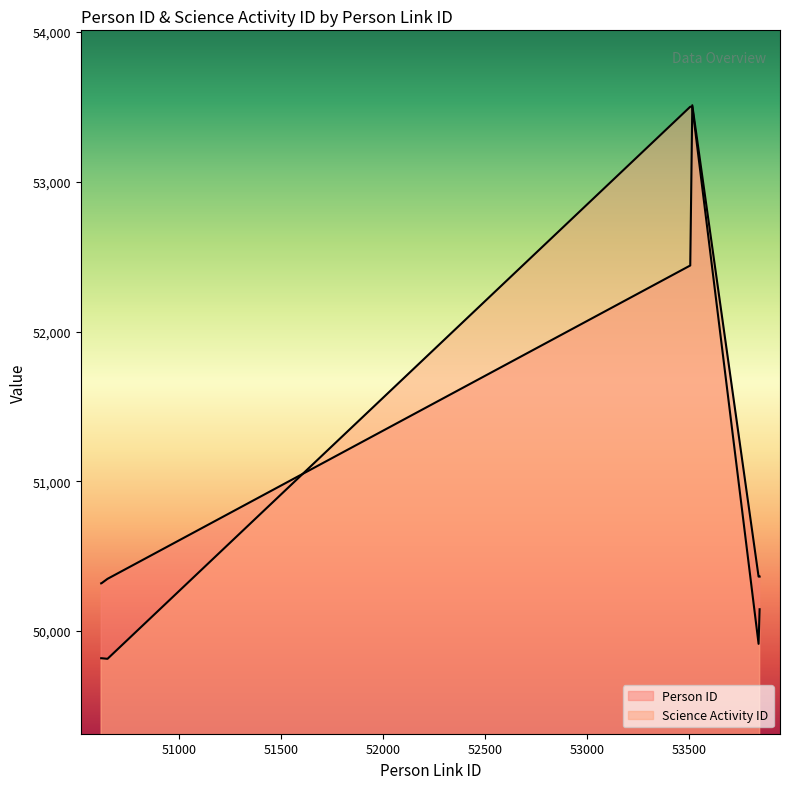

The value of Person ID at 50649 is 50349. True or false?

True